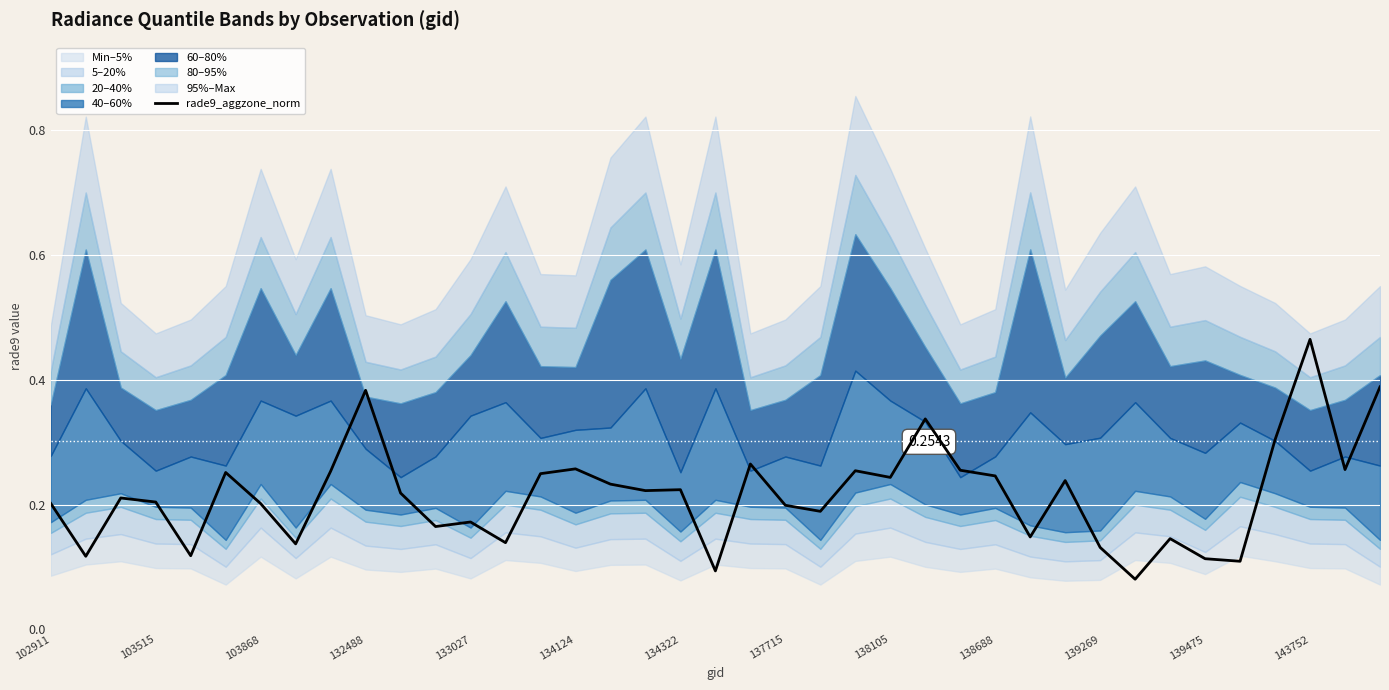

The chart shows a value of 0.2 at 139269. True or false?

True